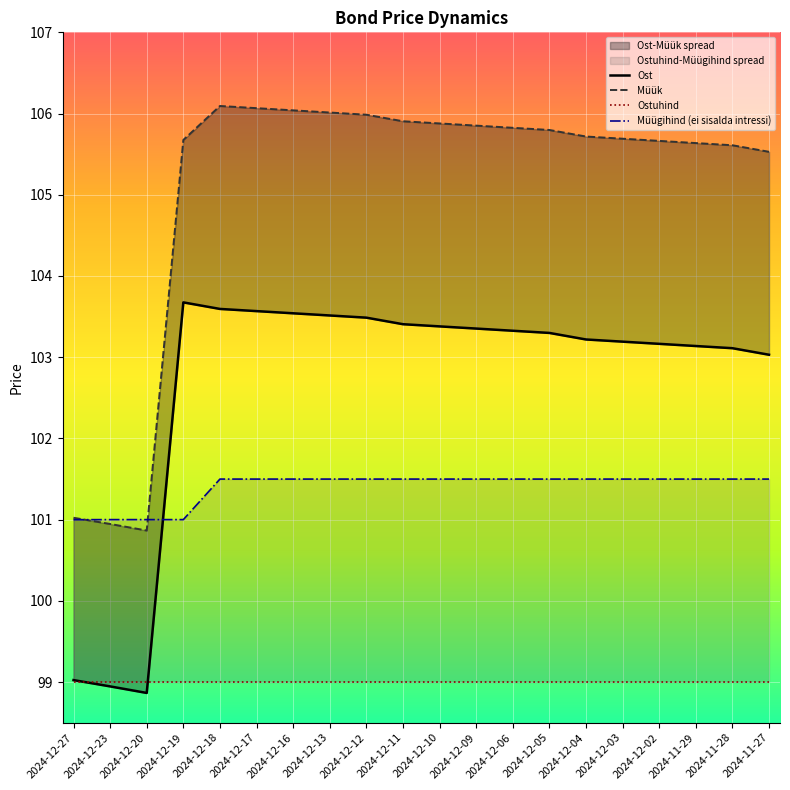

What is the average value of the Müügihind (ei sisalda intressi) series?

101.4